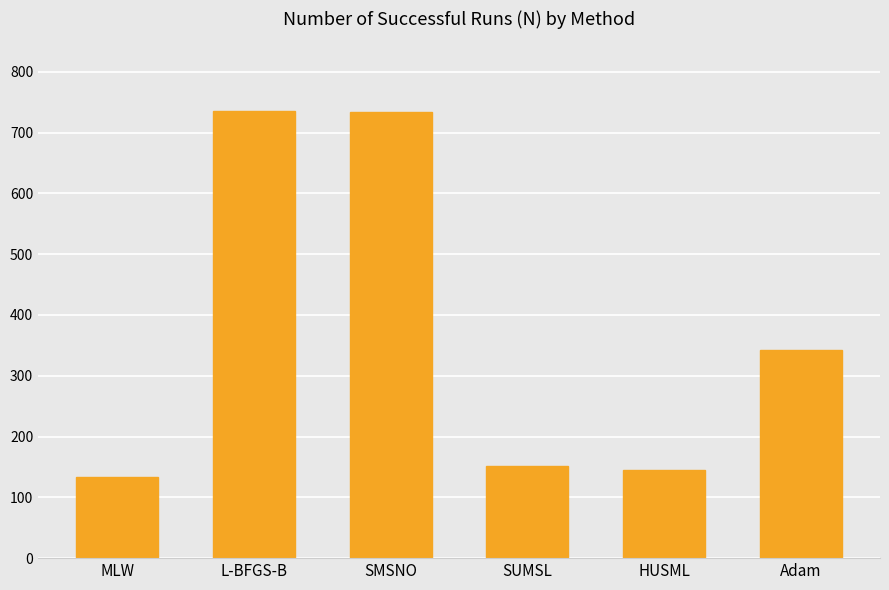

The value at SUMSL is 54. True or false?

False